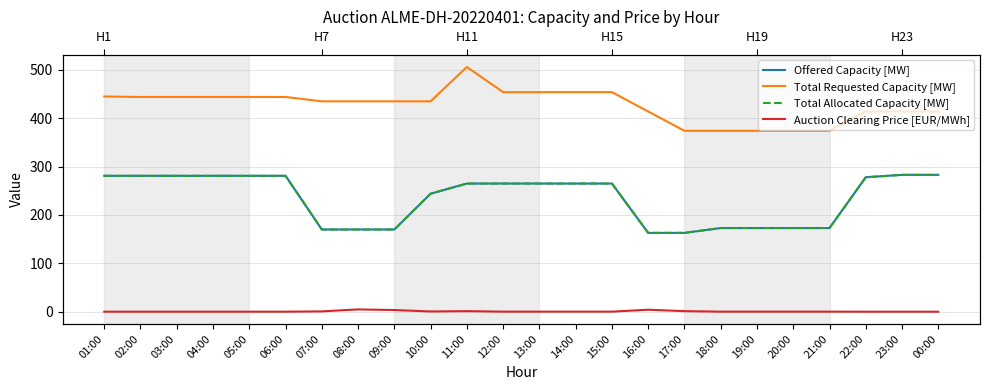

What is the value of the Auction Clearing Price [EUR/MWh] point at the 13th from the left?

0.2